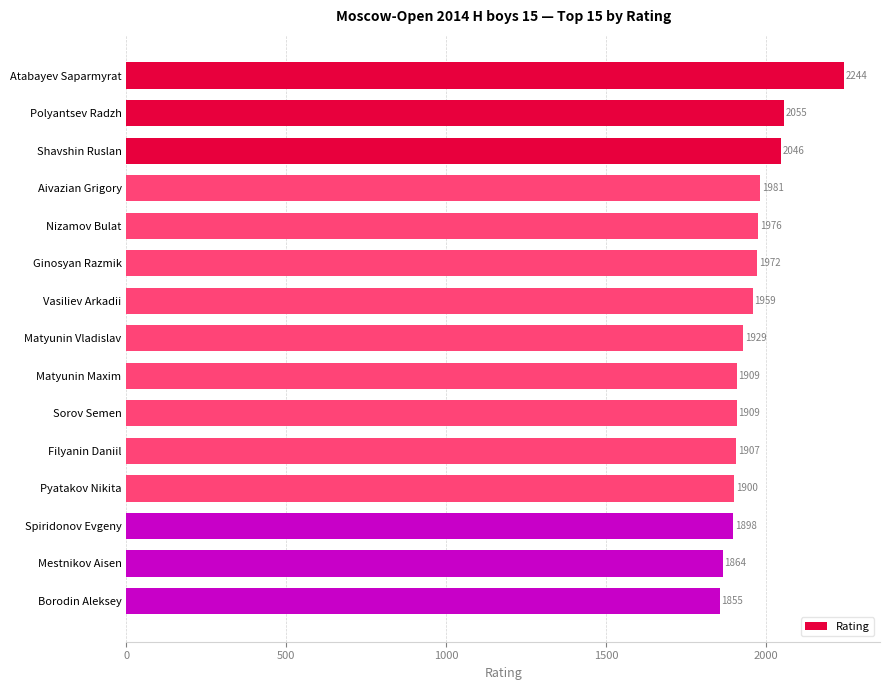

What is the difference between the second highest and second lowest values?

191